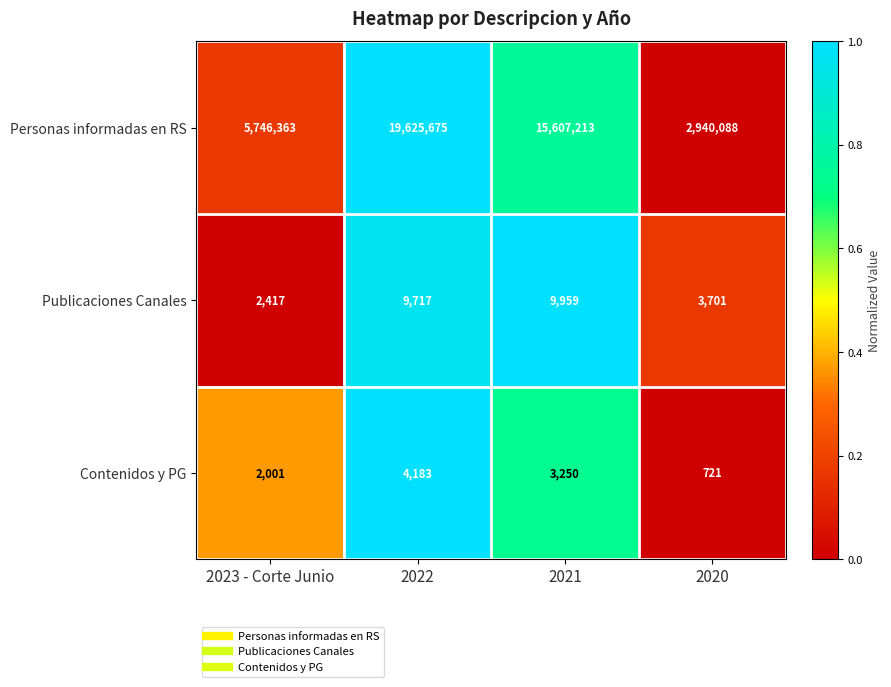

How many data points does each series have?

4